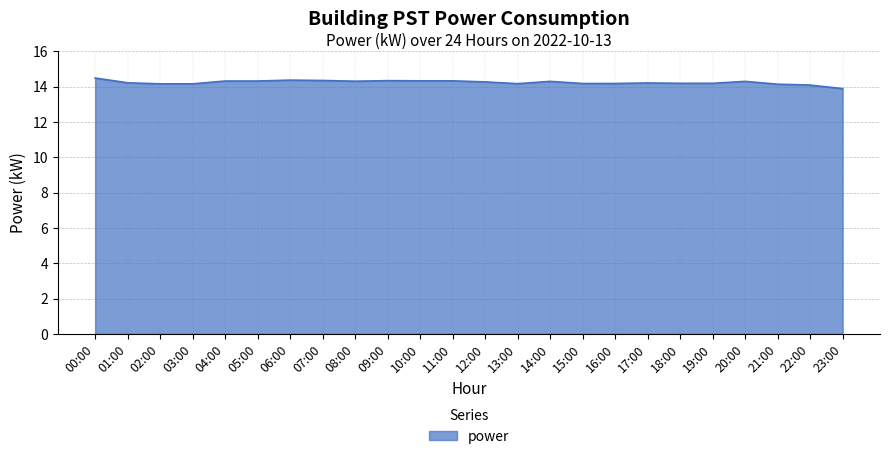

What value does the data have at 02:00?

14.2